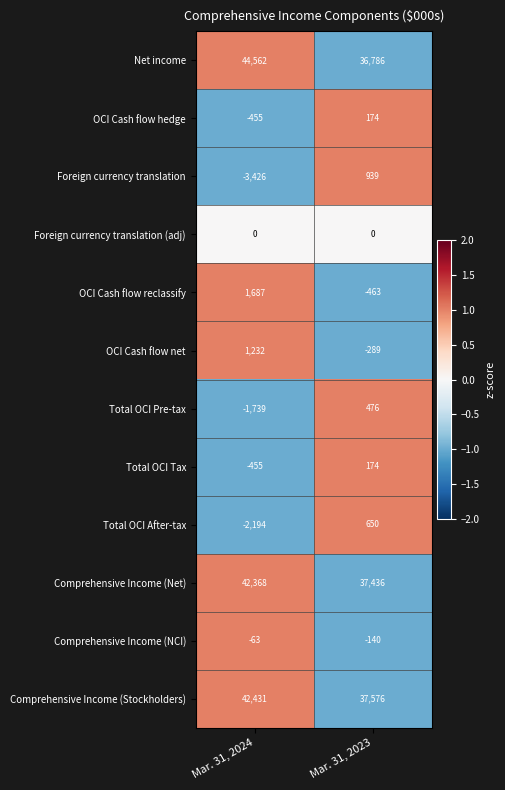

Is it true that Total OCI After-tax equals 650 at Mar. 31, 2023?

True